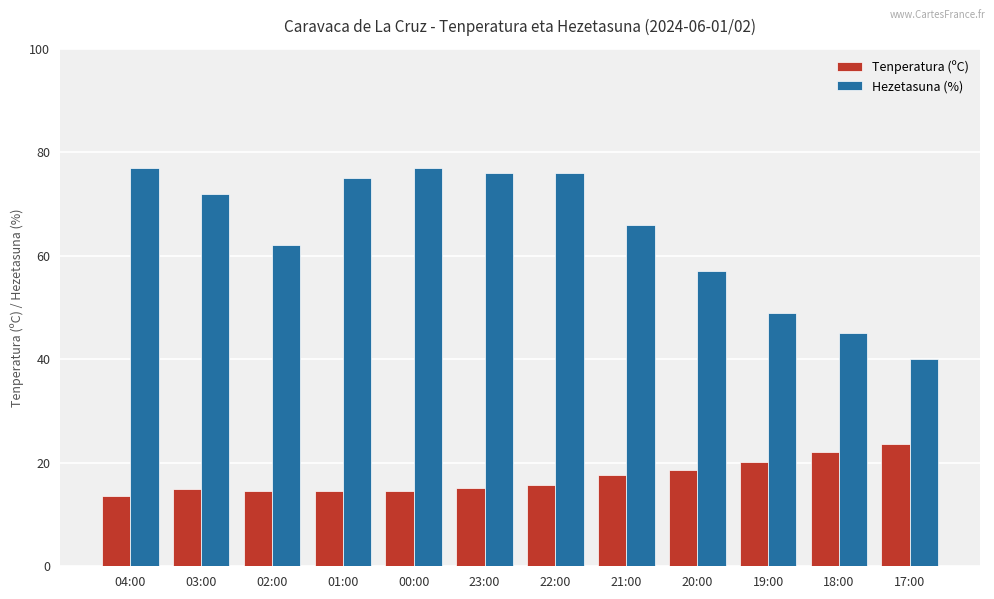

What is the label of the 10th bar from the right?

02:00